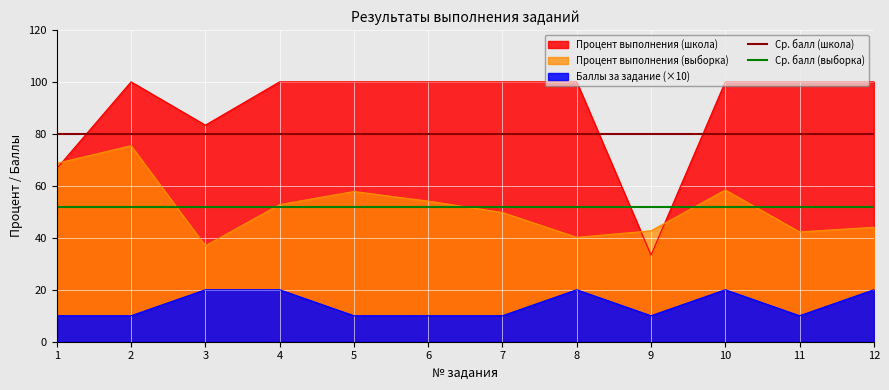

Is the value of Процент выполнения (школа) at 1 greater than the value of Процент выполнения (выборка) at 2?

No